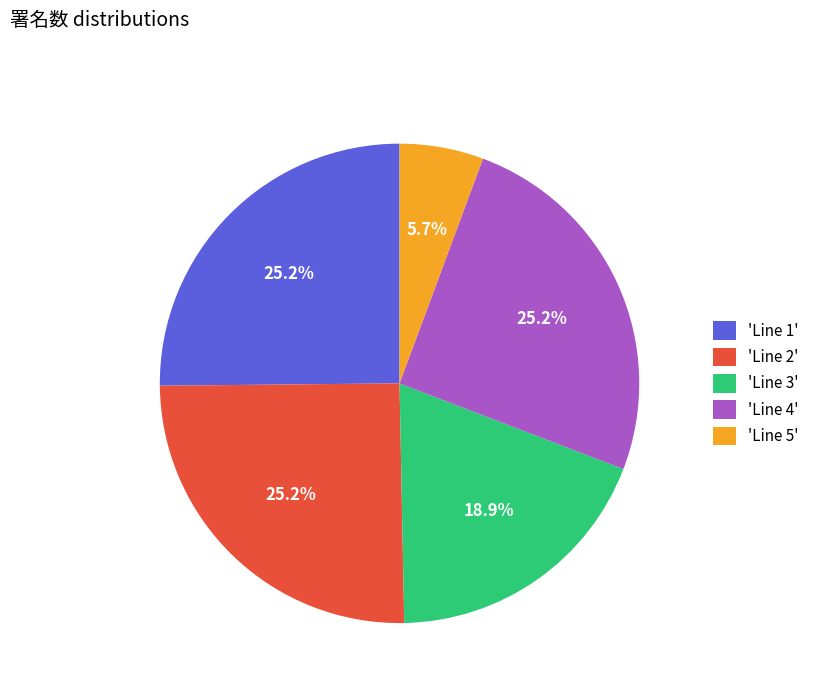

Is there any slice that represents more than half of the pie?

No